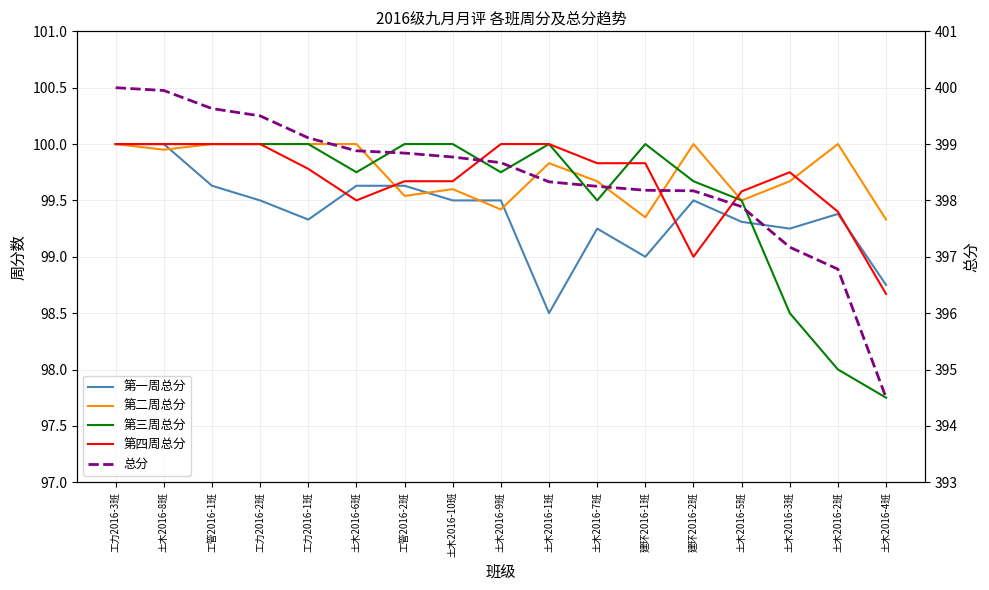

What is the difference between the 第四周总分 values at 建环2016-1班 and 工力2016-3班?

0.2